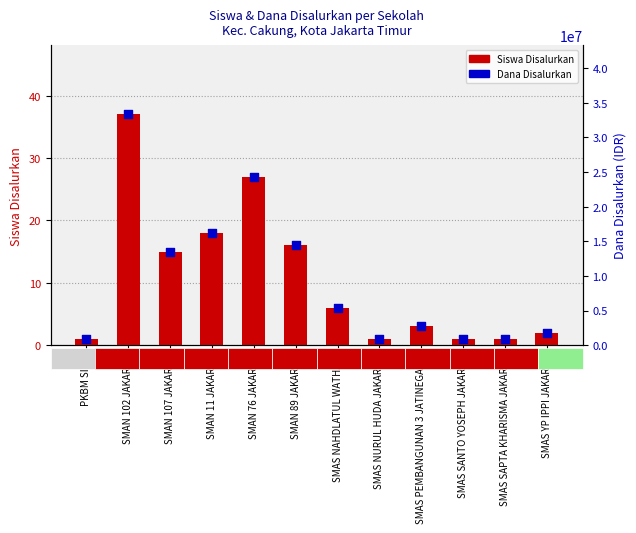

Which series contains the highest Y value?

Dana Disalurkan